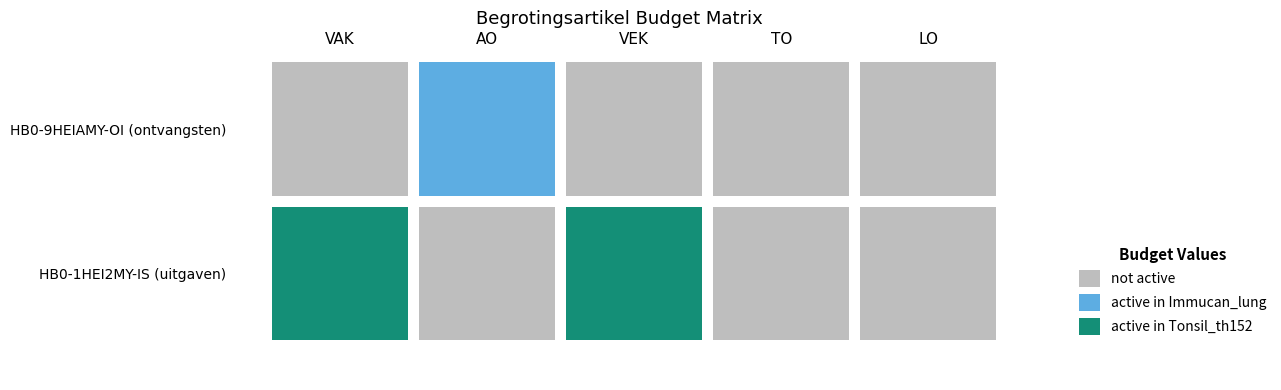

True or false: HB0-1HEI2MY-IS has a value of 0 at AO.

True